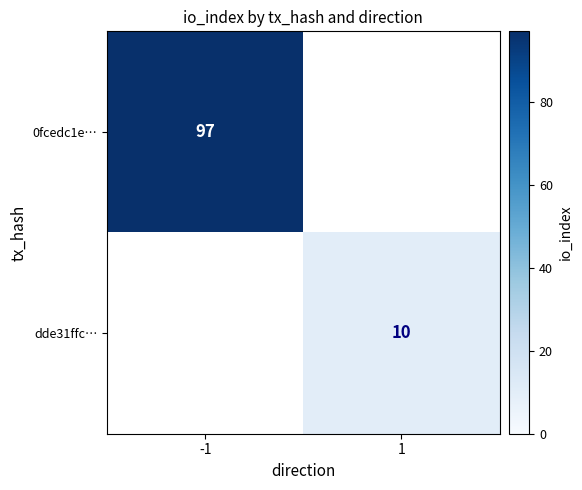

True or false: dde31ffc… has a value of 14 at 1.

False